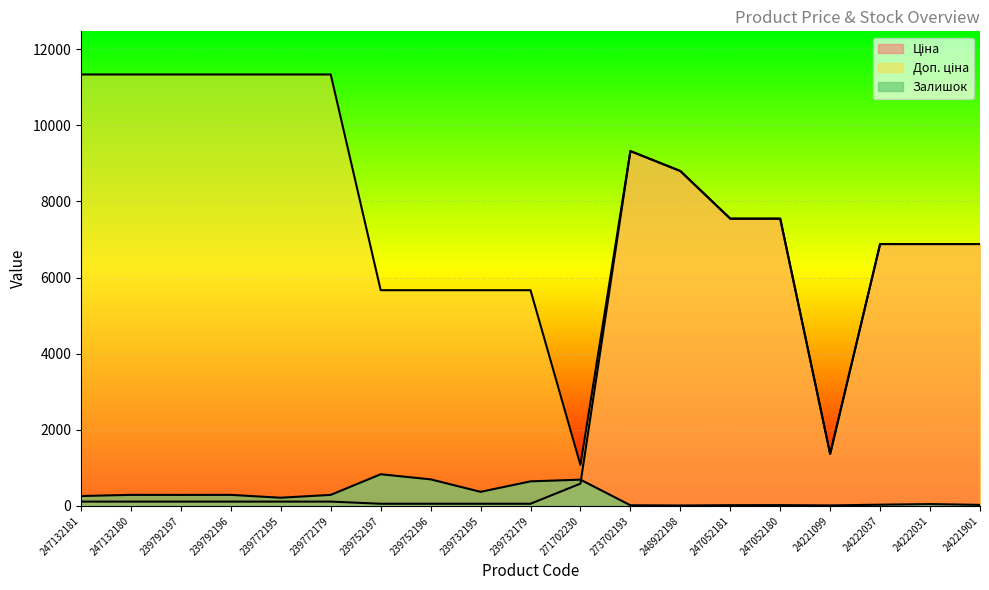

What is the value of the Доп. ціна point at the 15th from the left?

7545.9